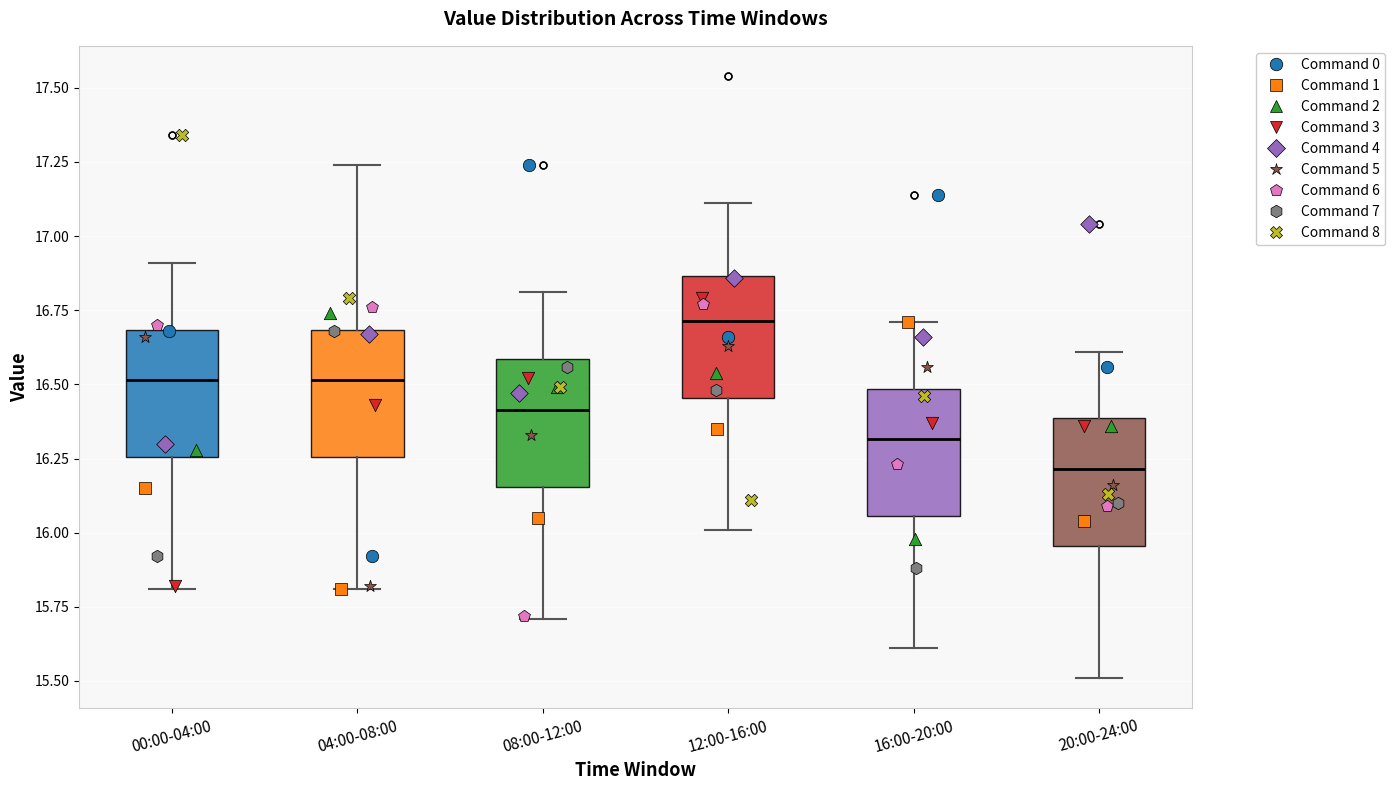

Reading left to right, transcribe this box plot: for each box, give where its median line is, the range the box spans, and where its two whiskers end, as read against the y-axis. The values are not printed on the chart, so give them approximately, as read against the axis.

00:00-04:00: median 16.50, box 16.25 to 16.70, whiskers 15.80 to 16.90
04:00-08:00: median 16.50, box 16.25 to 16.70, whiskers 15.80 to 17.25
08:00-12:00: median 16.40, box 16.15 to 16.60, whiskers 15.70 to 16.80
12:00-16:00: median 16.70, box 16.45 to 16.85, whiskers 16.00 to 17.10
16:00-20:00: median 16.30, box 16.05 to 16.50, whiskers 15.60 to 16.70
20:00-24:00: median 16.20, box 15.95 to 16.40, whiskers 15.50 to 16.60